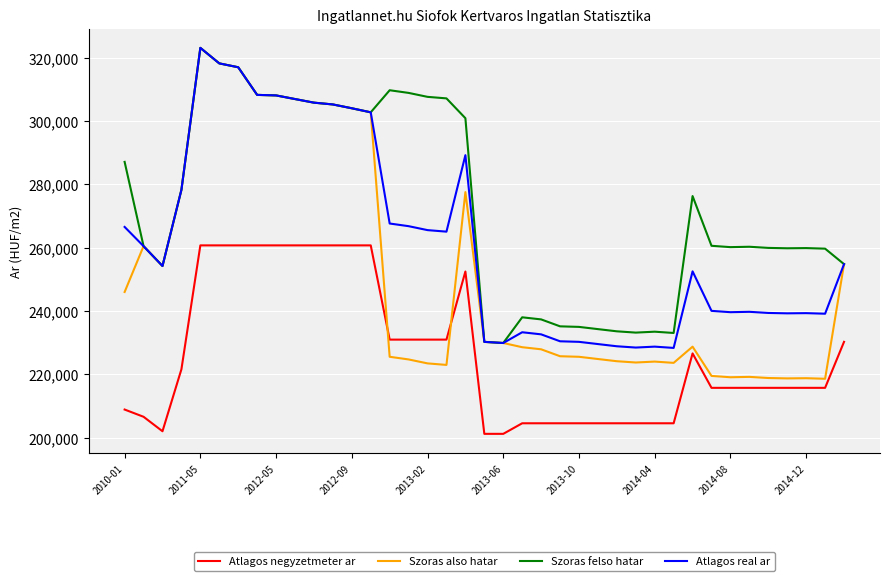

What is the lowest value of the Atlagos negyzetmeter ar series?

201219